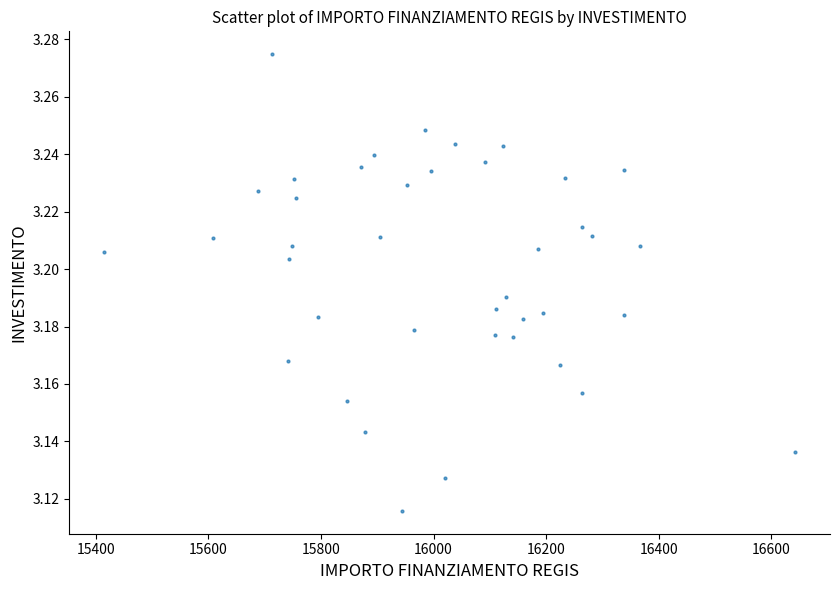

What is the range of X values (max minus min)?

1227.8